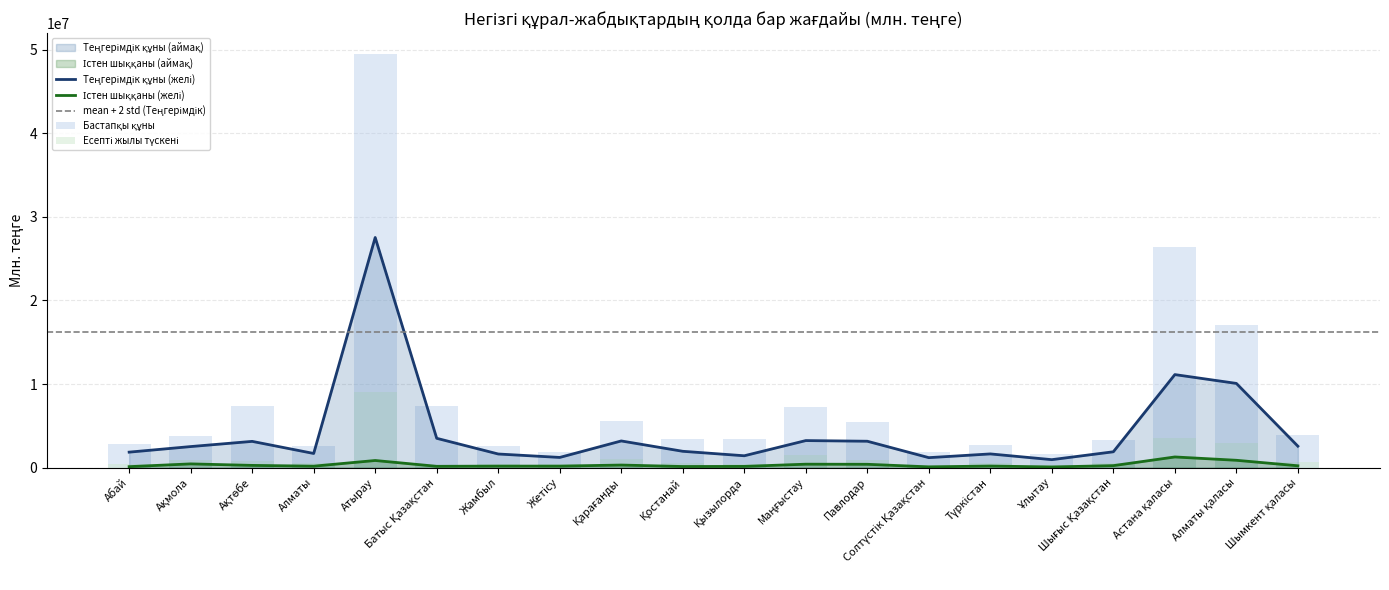

Where does the Есепті жылы істен шыққаны series first go above 224550?

Ақмола